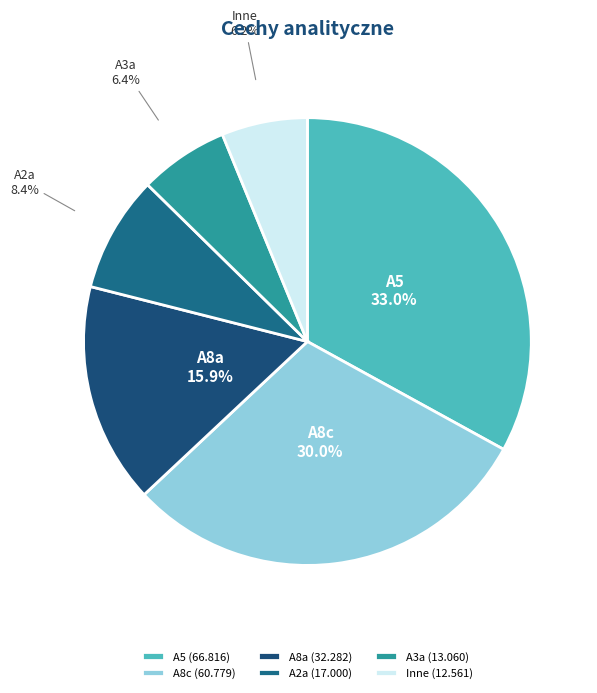

Count the number of slices in the pie.

6